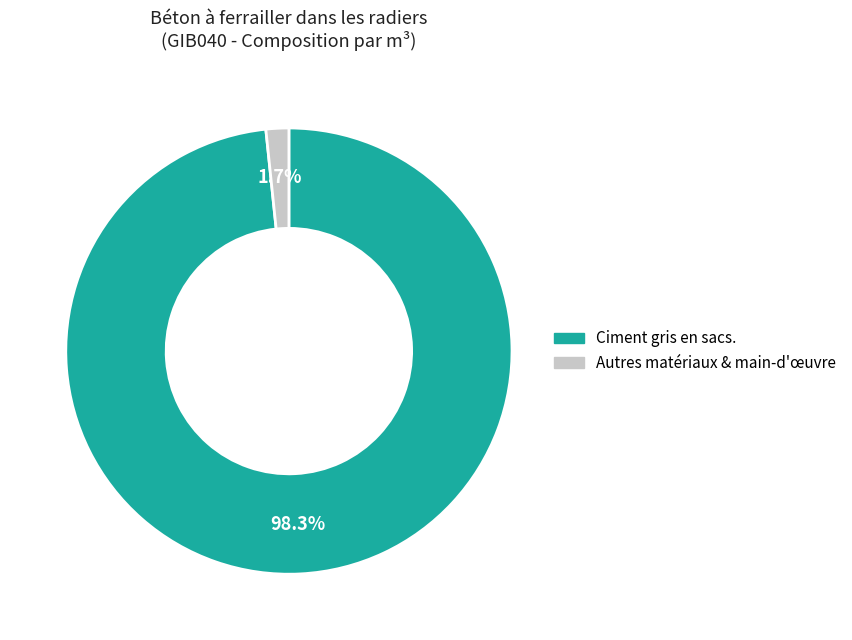

Is there any slice that represents more than half of the pie?

Yes